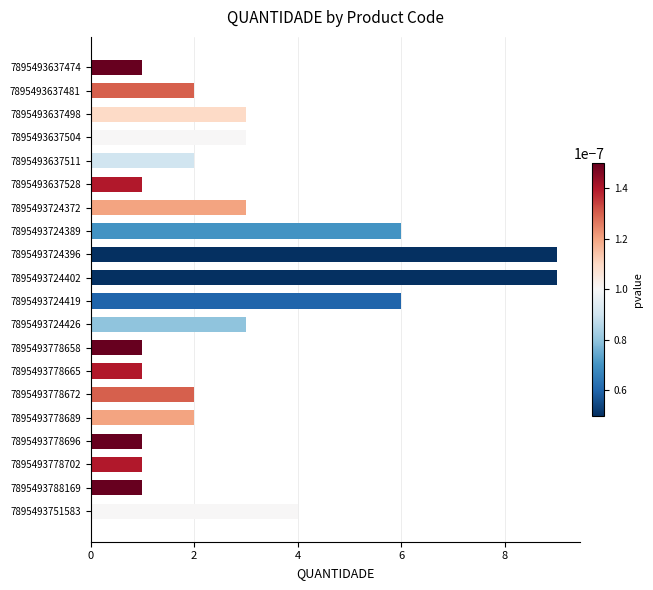

Reading top to bottom, what are all the values shown in this chart?

7895493637474=1	7895493637481=2	7895493637498=3	7895493637504=3	7895493637511=2	7895493637528=1	7895493724372=3	7895493724389=6	7895493724396=9	7895493724402=9	7895493724419=6	7895493724426=3	7895493778658=1	7895493778665=1	7895493778672=2	7895493778689=2	7895493778696=1	7895493778702=1	7895493788169=1	7895493751583=4